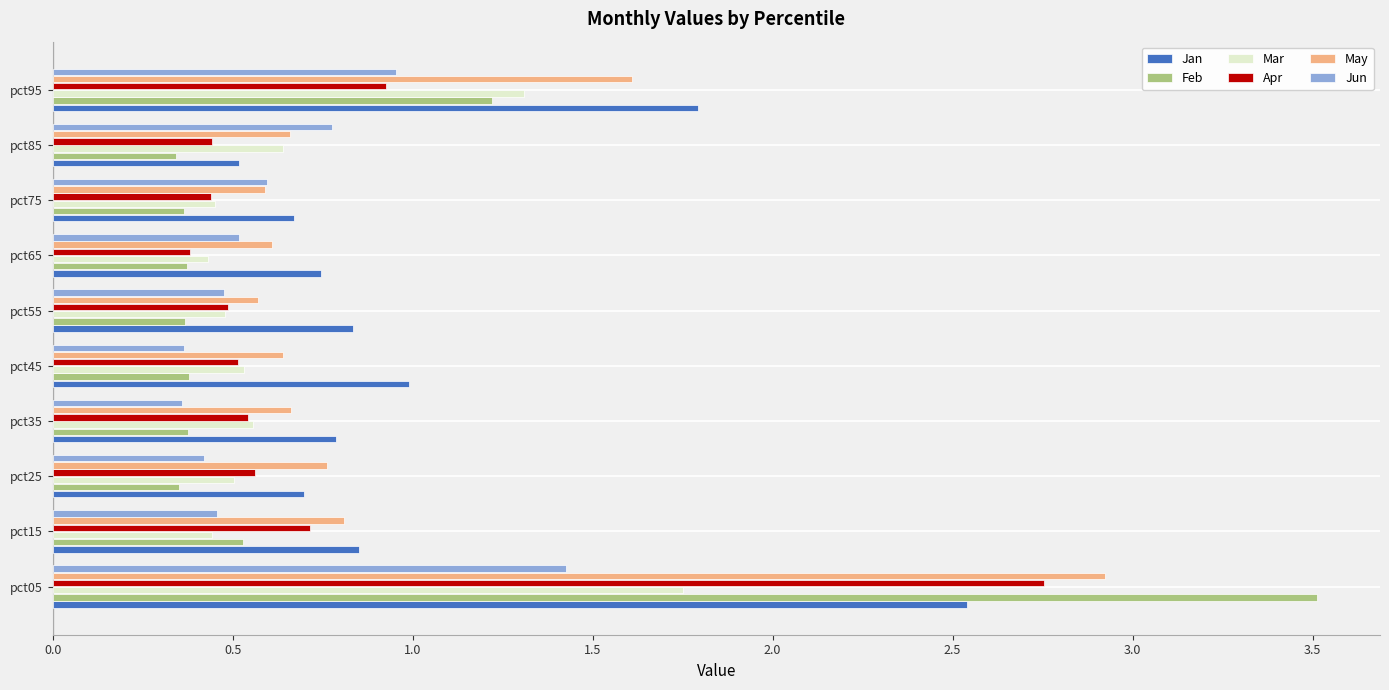

Which category has the highest value in the Jan series?

pct05